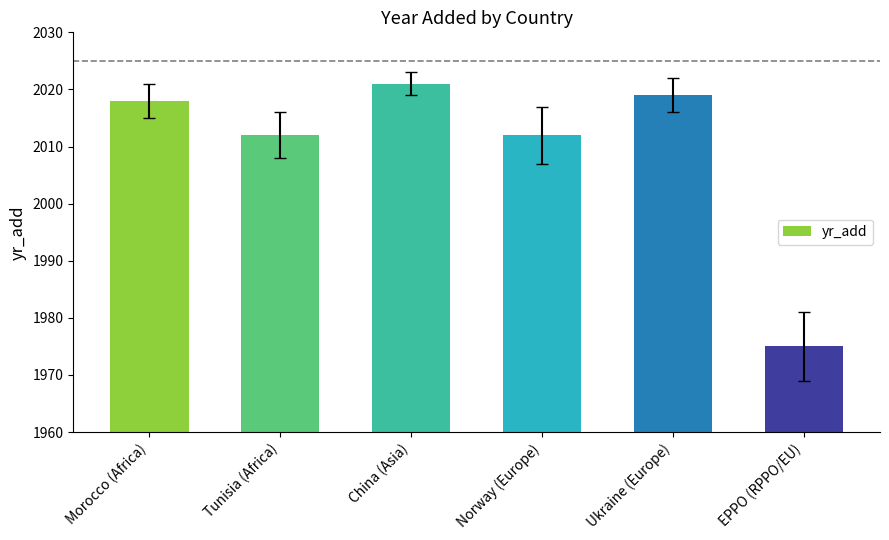

What value does the data have at Norway (Europe)?

2012